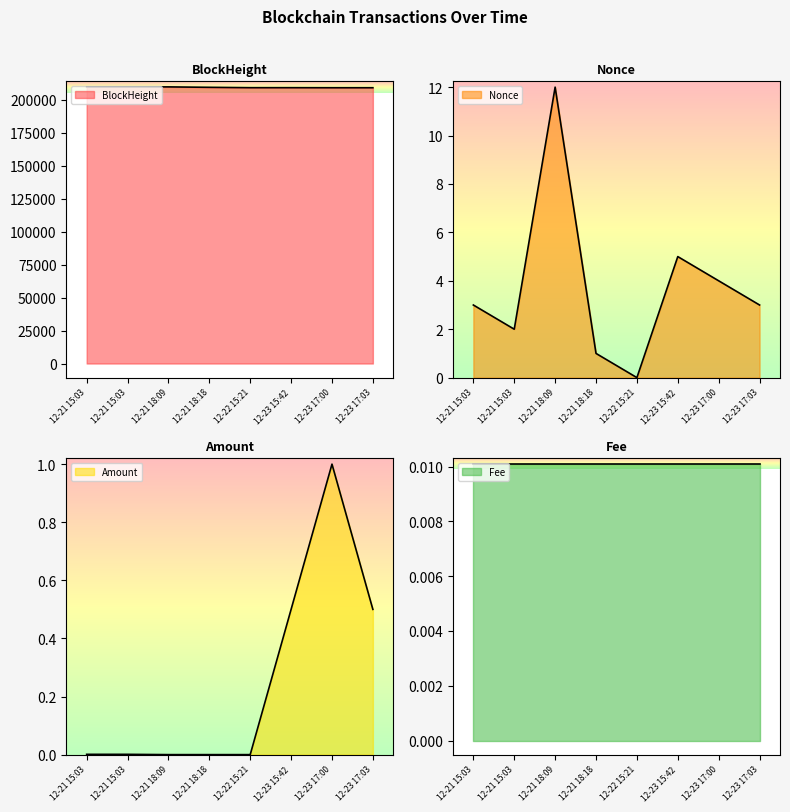

What is the difference between the maximum and minimum values in the Amount series?

1.0